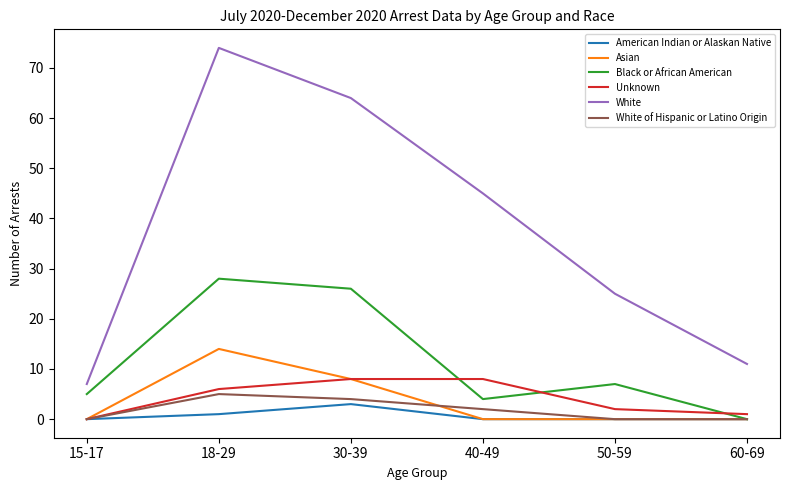

Reading left to right, extract all data points from this chart.

American Indian or Alaskan Native: 0	1	3	0	0	0
Asian: 0	14	8	0	0	0
Black or African American: 5	28	26	4	7	0
Unknown: 0	6	8	8	2	1
White: 7	74	64	45	25	11
White of Hispanic or Latino Origin: 0	5	4	2	0	0